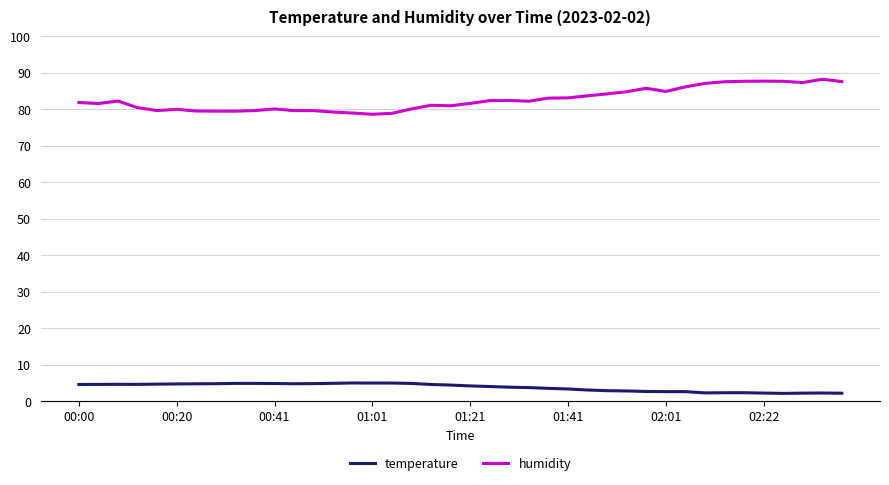

Which series has the largest total across all categories?

humidity